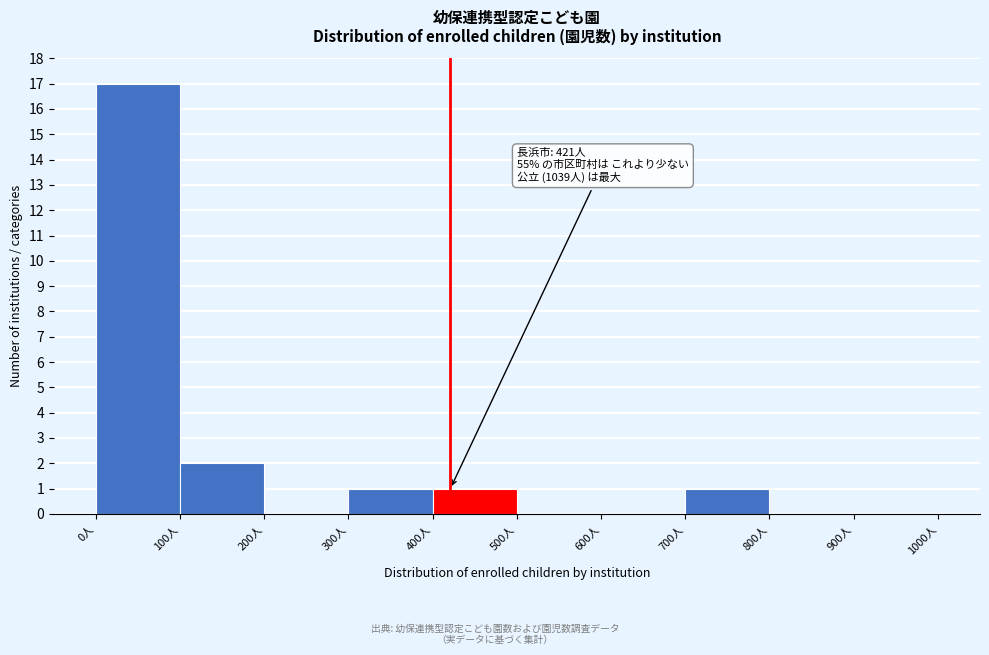

Which range on the x-axis has the tallest bar?

0 to 100